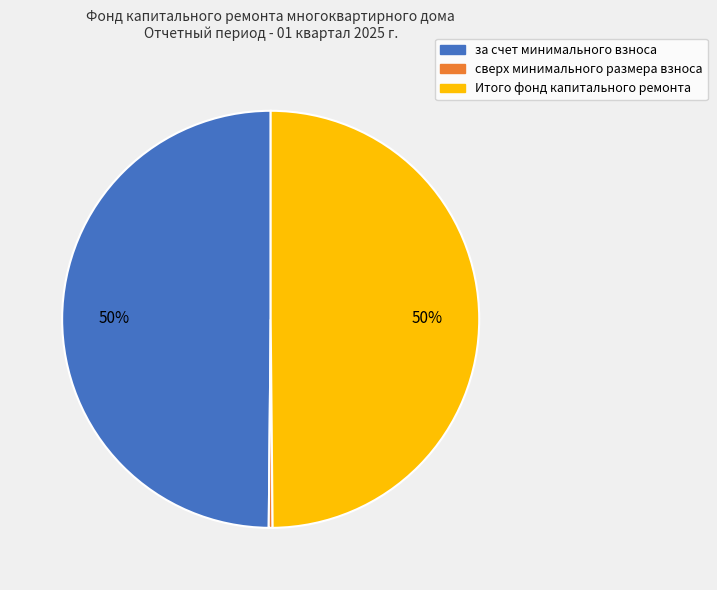

To the nearest percent, what is the average slice percentage?

33%